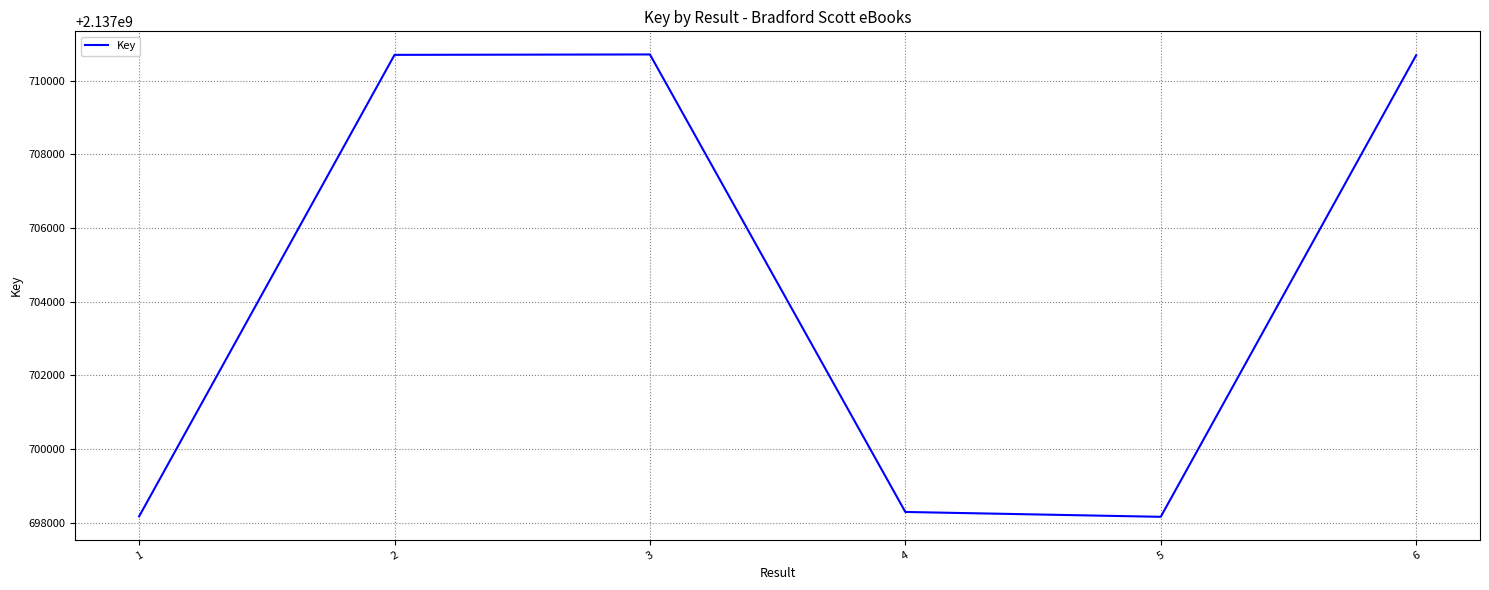

Does the chart display data point markers on the line(s)?

No